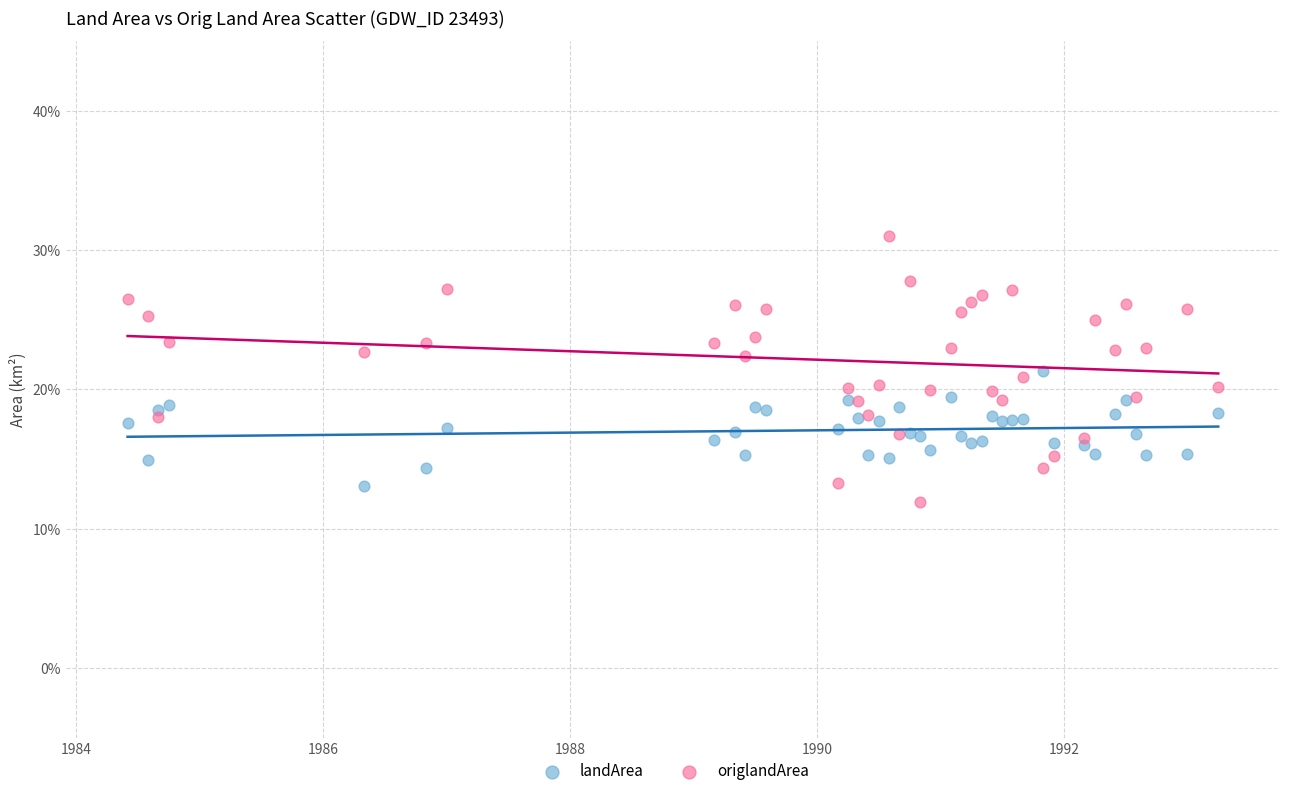

Which series reaches the minimum Y coordinate?

origlandArea